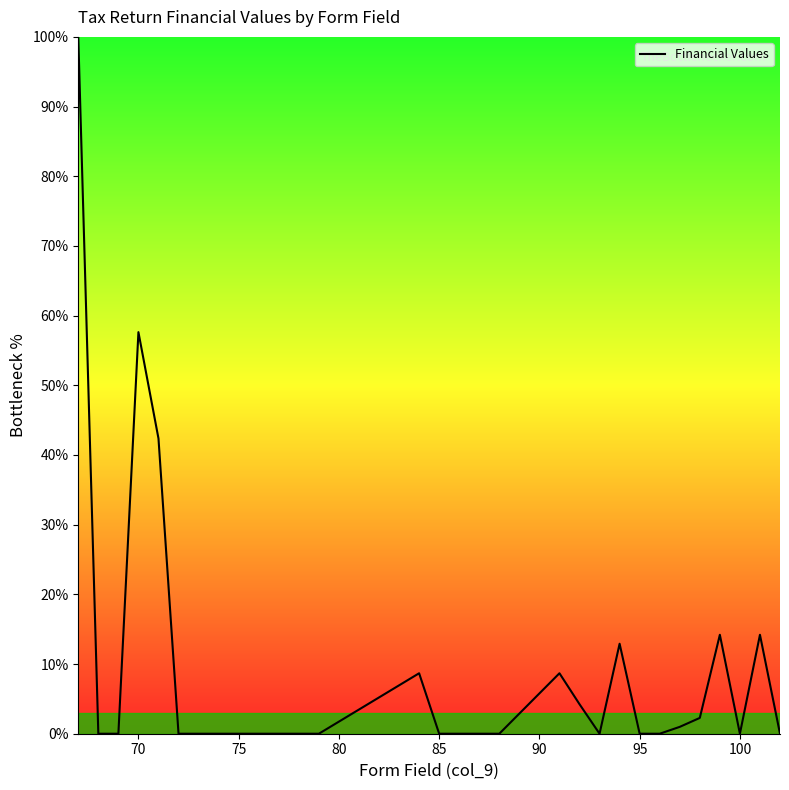

What is the difference between the maximum and minimum values?

100.0